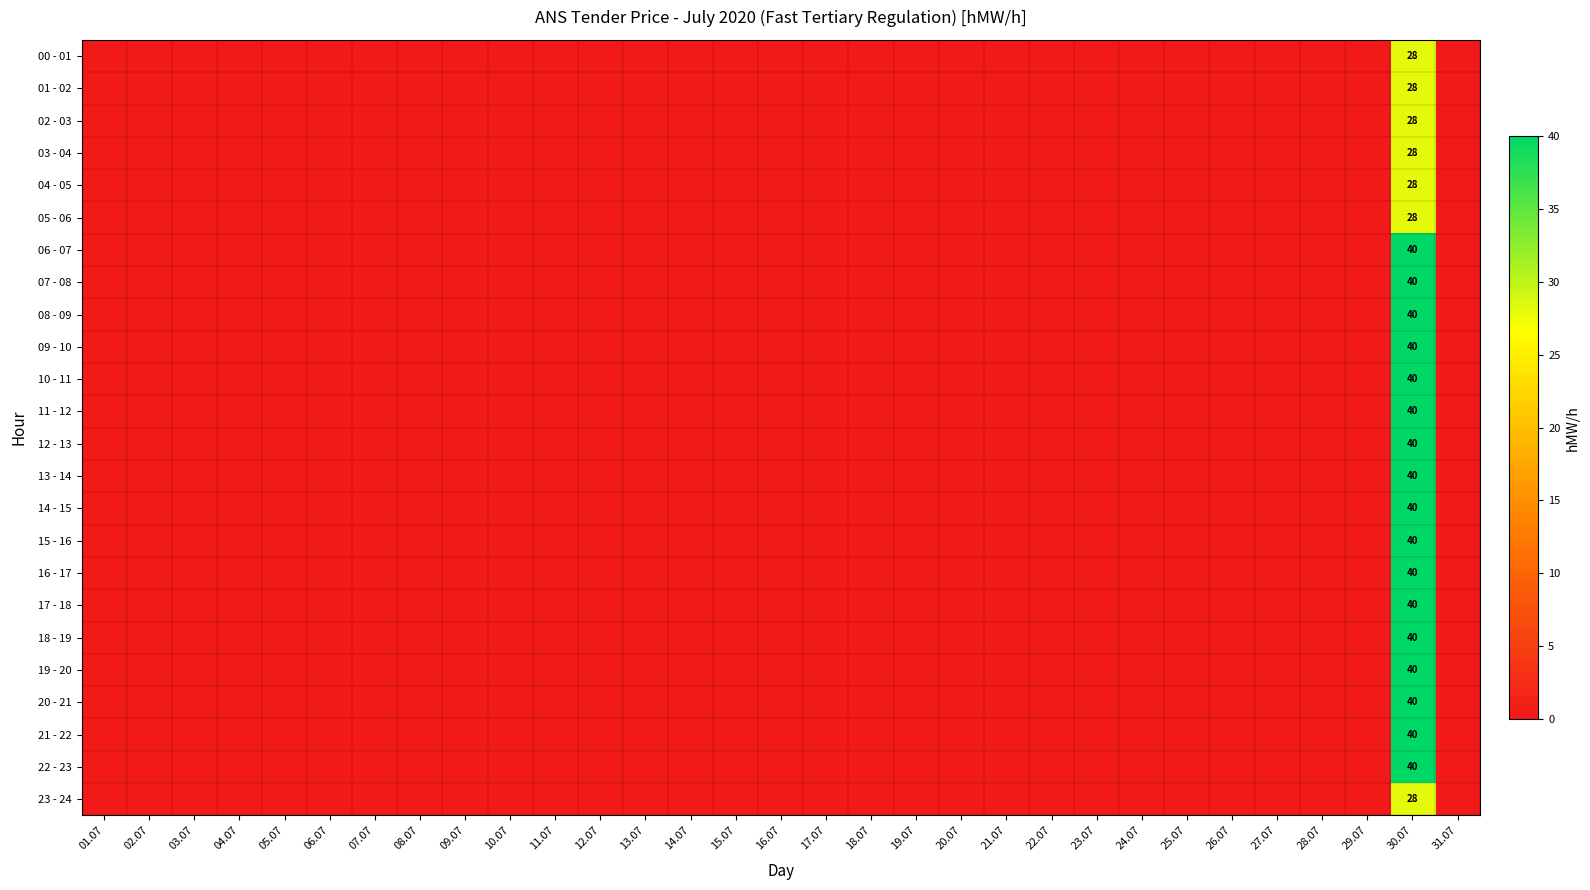

What is the sum of all 02 - 03 values?

28